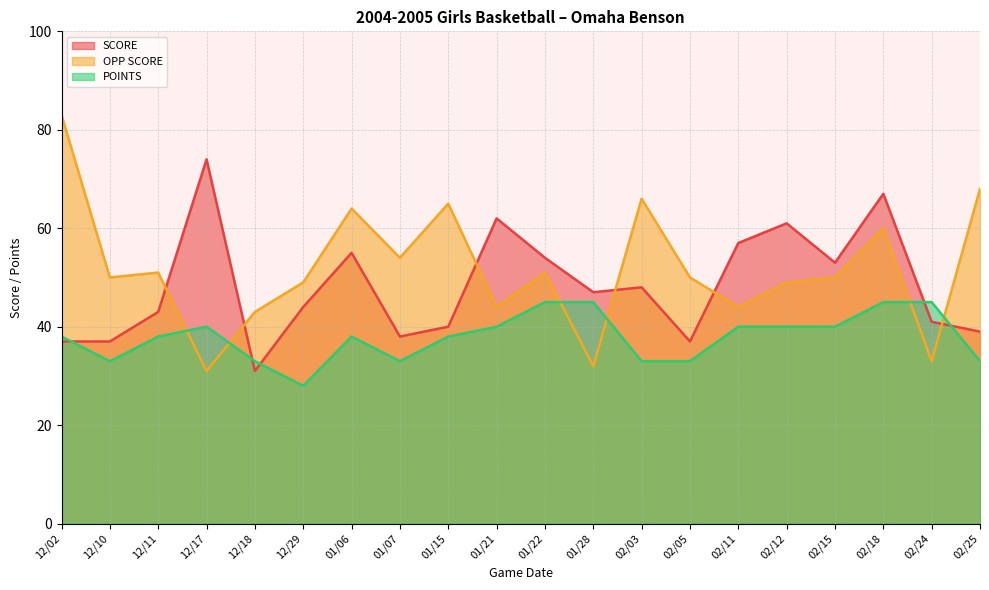

What is the average value of the OPP SCORE series?

52